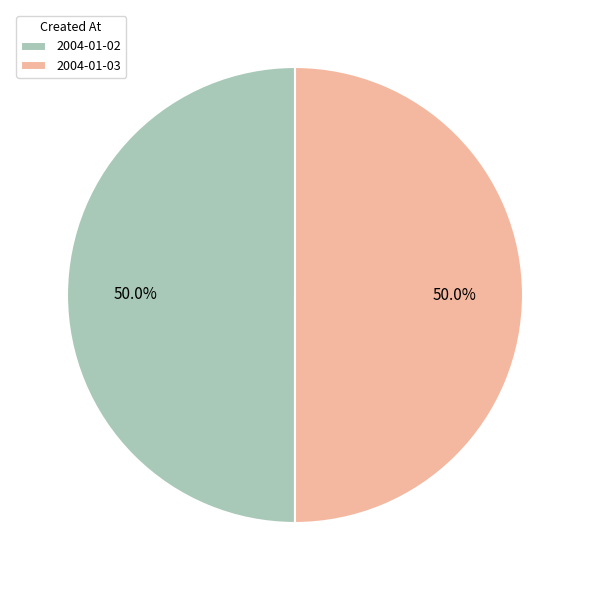

To the nearest percent, what is the combined percentage of 2004-01-03 and 2004-01-02?

100%